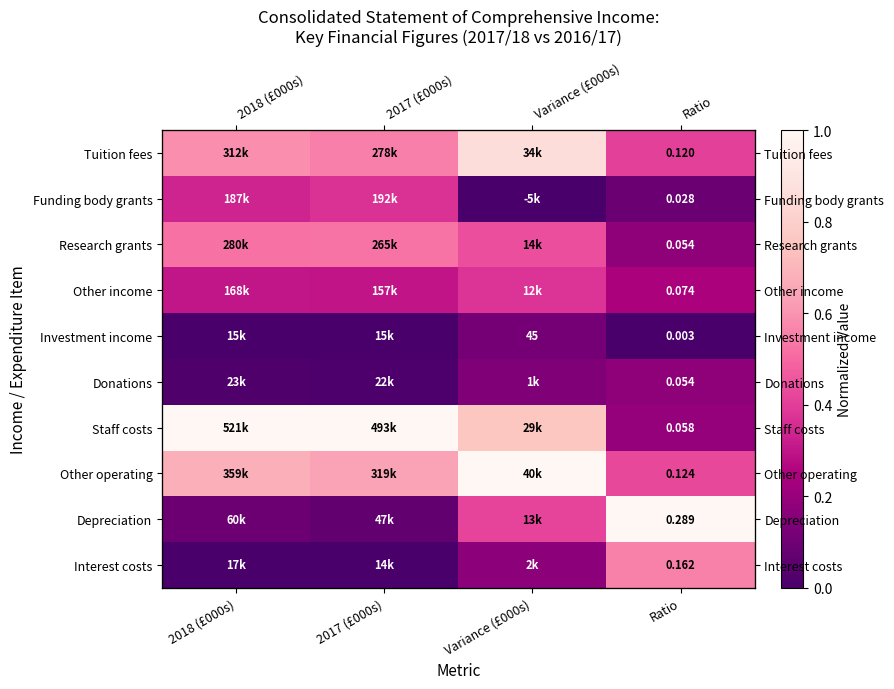

Which series has the largest total across all categories?

Staff costs